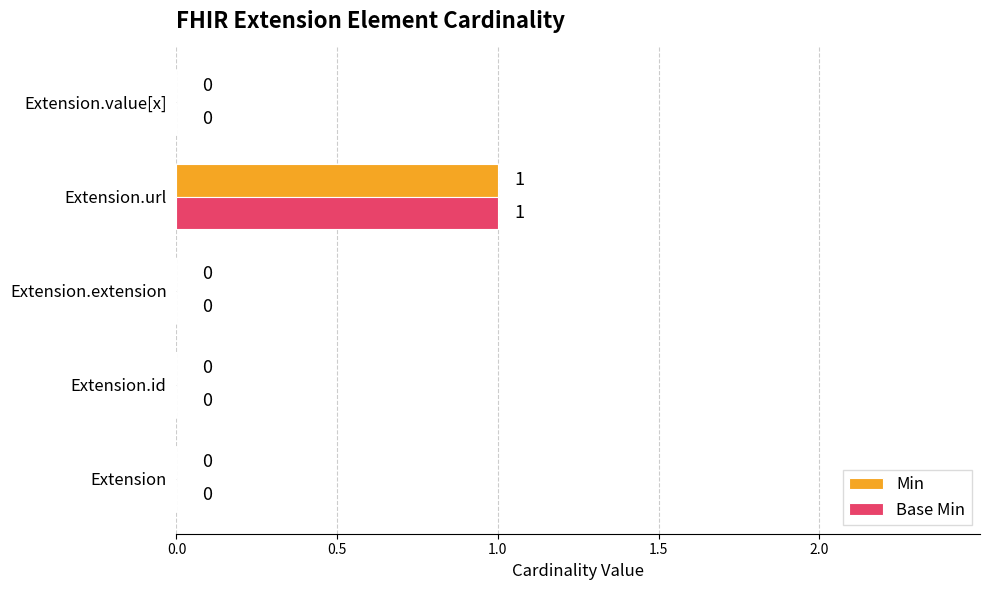

At which category is the sum across all series the highest?

Extension.url